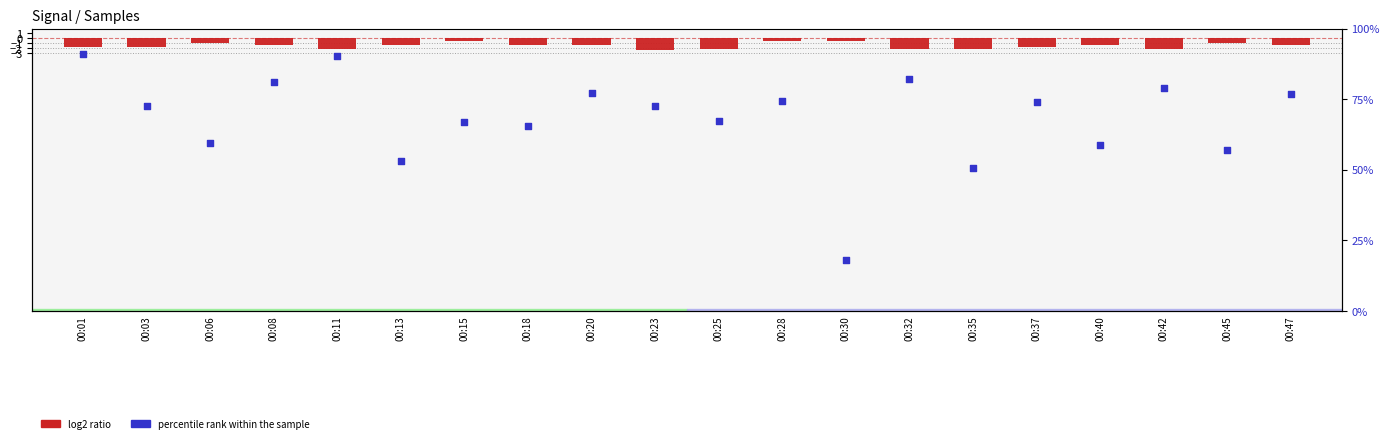

Is the value of log2 ratio at 00:30 greater than the value of percentile rank within the sample at 00:47?

No